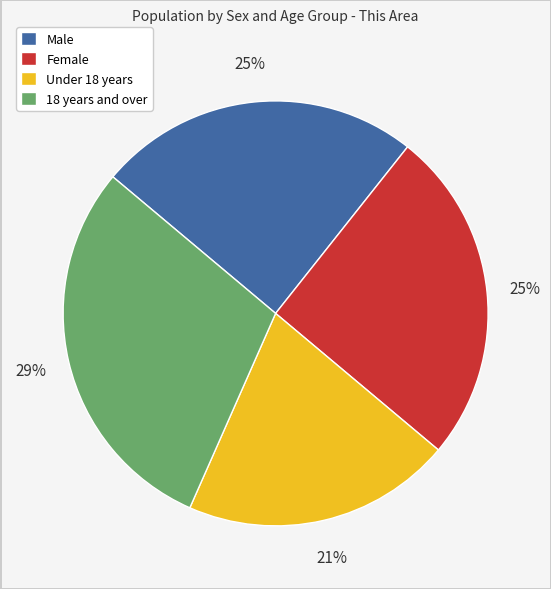

The Female slice represents 25% of the pie. True or false?

True